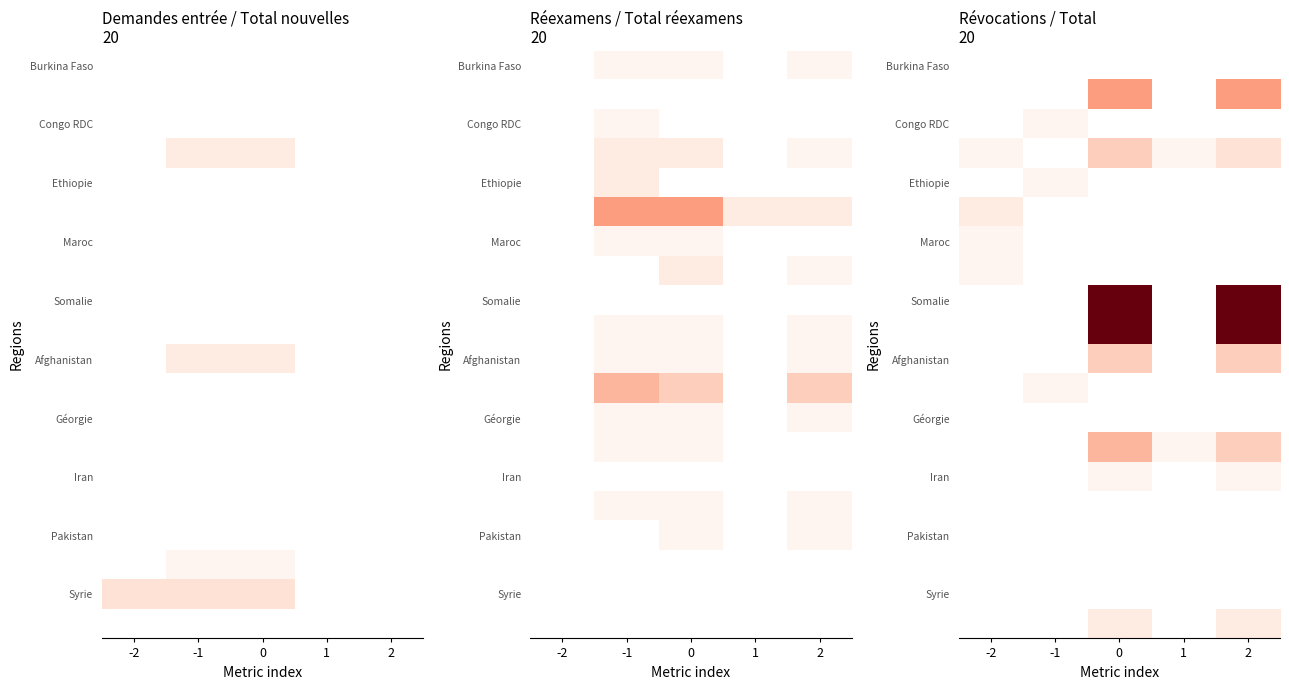

True or false: Maroc has a value of 0 at 2.

True